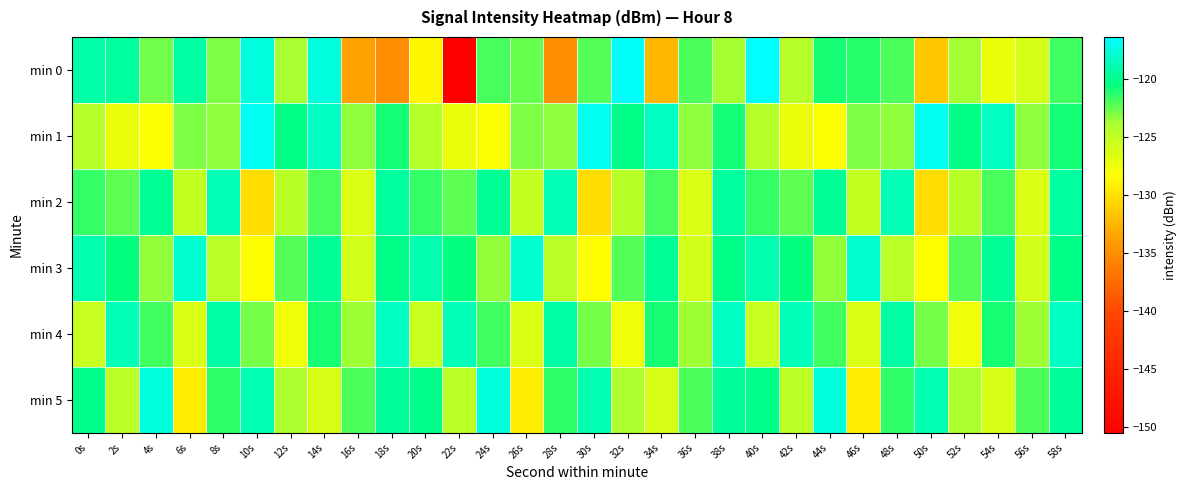

Reading left to right, what are all the values shown in this chart?

min 0: 0s=-119.1	2s=-119.4	4s=-122.7	6s=-119.3	8s=-122.9	10s=-117.4	12s=-123.8	14s=-117.4	16s=-133.7	18s=-135.0	20s=-128.7	22s=-150.5	24s=-121.8	26s=-122.5	28s=-135.0	30s=-122.1	32s=-116.6	34s=-132.4	36s=-122.0	38s=-123.7	40s=-116.3	42s=-124.4	44s=-120.9	46s=-121.2	48s=-122.0	50s=-131.4	52s=-123.7	54s=-127.2	56s=-125.9	58s=-121.7
min 1: 0s=-124.4	2s=-127.3	4s=-128.1	6s=-123.0	8s=-123.3	10s=-116.8	12s=-120.2	14s=-118.3	16s=-123.2	18s=-120.9	20s=-124.4	22s=-127.3	24s=-128.1	26s=-123.0	28s=-123.3	30s=-116.8	32s=-120.2	34s=-118.3	36s=-123.2	38s=-120.9	40s=-124.4	42s=-127.3	44s=-128.1	46s=-123.0	48s=-123.3	50s=-116.8	52s=-120.2	54s=-118.3	56s=-123.2	58s=-120.9
min 2: 0s=-121.5	2s=-122.3	4s=-119.8	6s=-125.1	8s=-118.7	10s=-130.2	12s=-124.5	14s=-121.9	16s=-126.3	18s=-119.4	20s=-121.5	22s=-122.3	24s=-119.8	26s=-125.1	28s=-118.7	30s=-130.2	32s=-124.5	34s=-121.9	36s=-126.3	38s=-119.4	40s=-121.5	42s=-122.3	44s=-119.8	46s=-125.1	48s=-118.7	50s=-130.2	52s=-124.5	54s=-121.9	56s=-126.3	58s=-119.4
min 3: 0s=-118.9	2s=-120.5	4s=-123.4	6s=-117.8	8s=-124.6	10s=-128.3	12s=-122.1	14s=-119.7	16s=-125.8	18s=-120.2	20s=-118.9	22s=-120.5	24s=-123.4	26s=-117.8	28s=-124.6	30s=-128.3	32s=-122.1	34s=-119.7	36s=-125.8	38s=-120.2	40s=-118.9	42s=-120.5	44s=-123.4	46s=-117.8	48s=-124.6	50s=-128.3	52s=-122.1	54s=-119.7	56s=-125.8	58s=-120.2
min 4: 0s=-125.3	2s=-118.6	4s=-121.7	6s=-126.4	8s=-119.2	10s=-122.8	12s=-127.5	14s=-120.9	16s=-123.6	18s=-118.3	20s=-125.3	22s=-118.6	24s=-121.7	26s=-126.4	28s=-119.2	30s=-122.8	32s=-127.5	34s=-120.9	36s=-123.6	38s=-118.3	40s=-125.3	42s=-118.6	44s=-121.7	46s=-126.4	48s=-119.2	50s=-122.8	52s=-127.5	54s=-120.9	56s=-123.6	58s=-118.3
min 5: 0s=-120.1	2s=-124.7	4s=-117.5	6s=-129.3	8s=-121.4	10s=-118.8	12s=-123.9	14s=-126.2	16s=-122.0	18s=-119.6	20s=-120.1	22s=-124.7	24s=-117.5	26s=-129.3	28s=-121.4	30s=-118.8	32s=-123.9	34s=-126.2	36s=-122.0	38s=-119.6	40s=-120.1	42s=-124.7	44s=-117.5	46s=-129.3	48s=-121.4	50s=-118.8	52s=-123.9	54s=-126.2	56s=-122.0	58s=-119.6